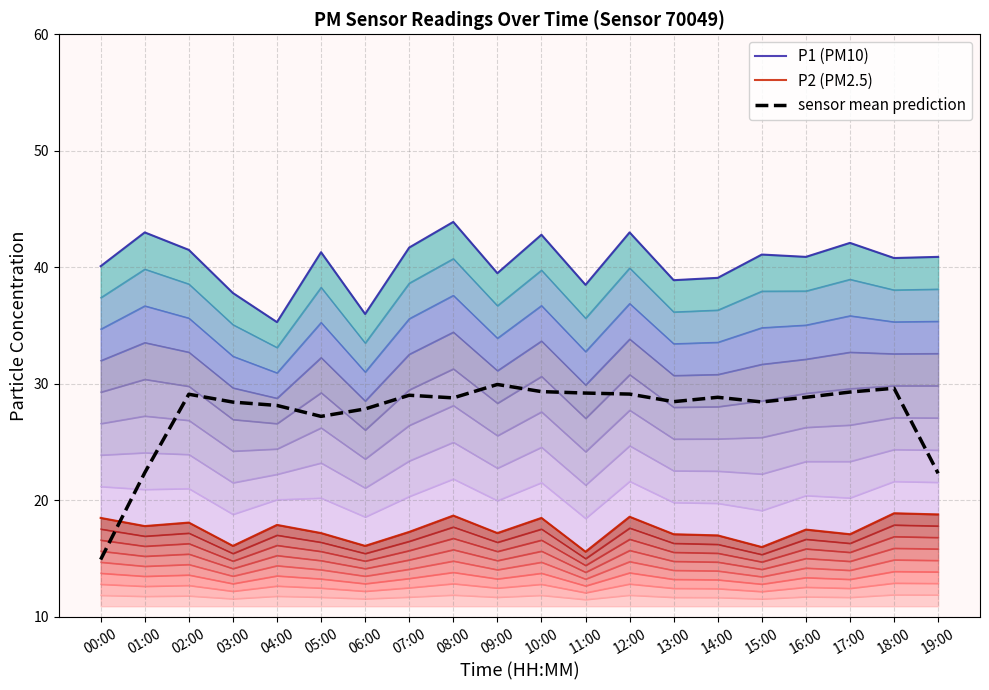

Count the number of data series in this chart.

3